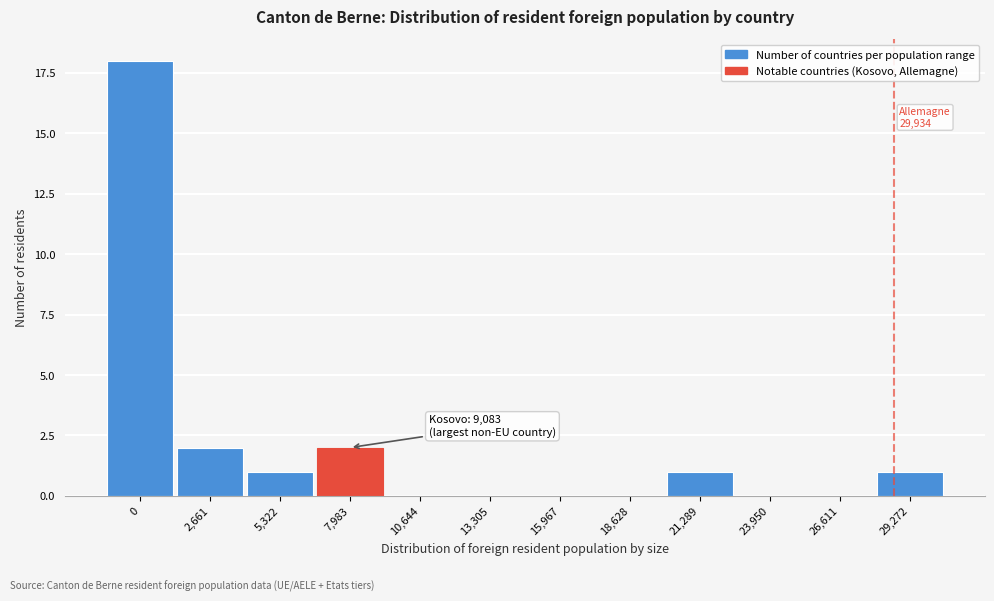

Reading left to right, what are all the values shown in this chart?

0=18	2,661=2	5,322=1	7,983=2	10,644=0	13,305=0	15,967=0	18,628=0	21,289=1	23,950=0	26,611=0	29,272=1